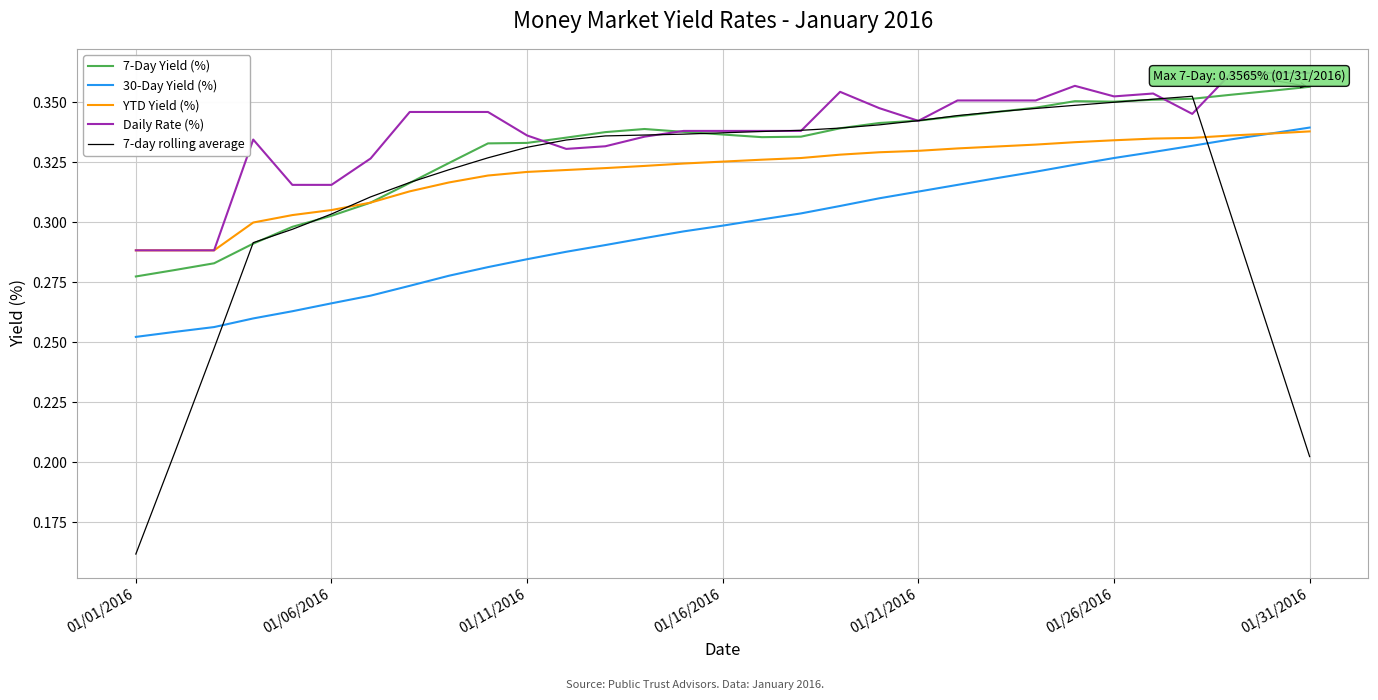

How many 30-Day Yield (%) values are between 0 and 1?

31